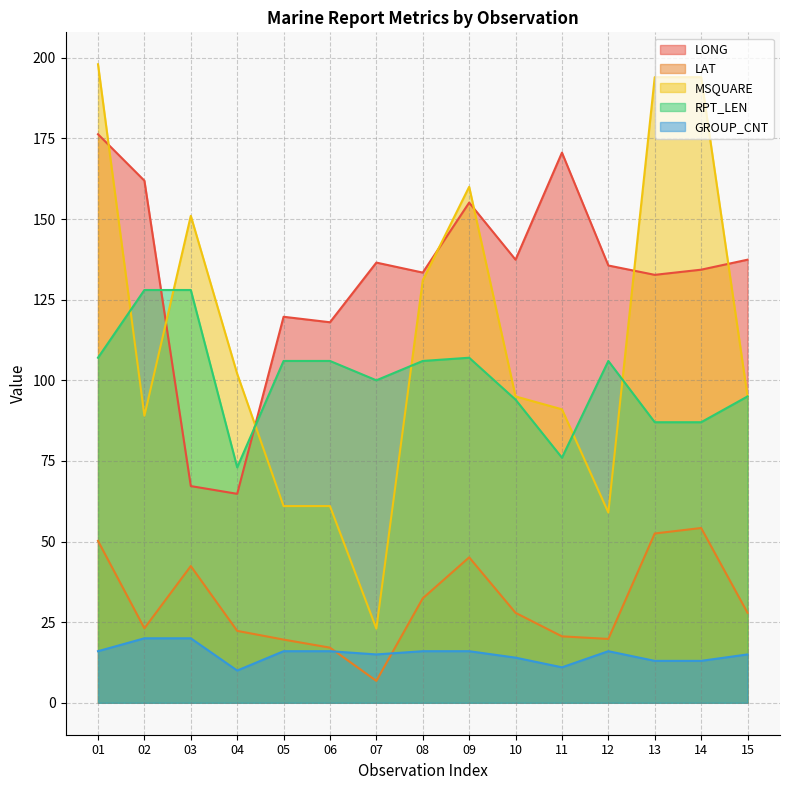

What are all the series names shown in the legend?

LONG, LAT, MSQUARE, RPT_LEN, GROUP_CNT